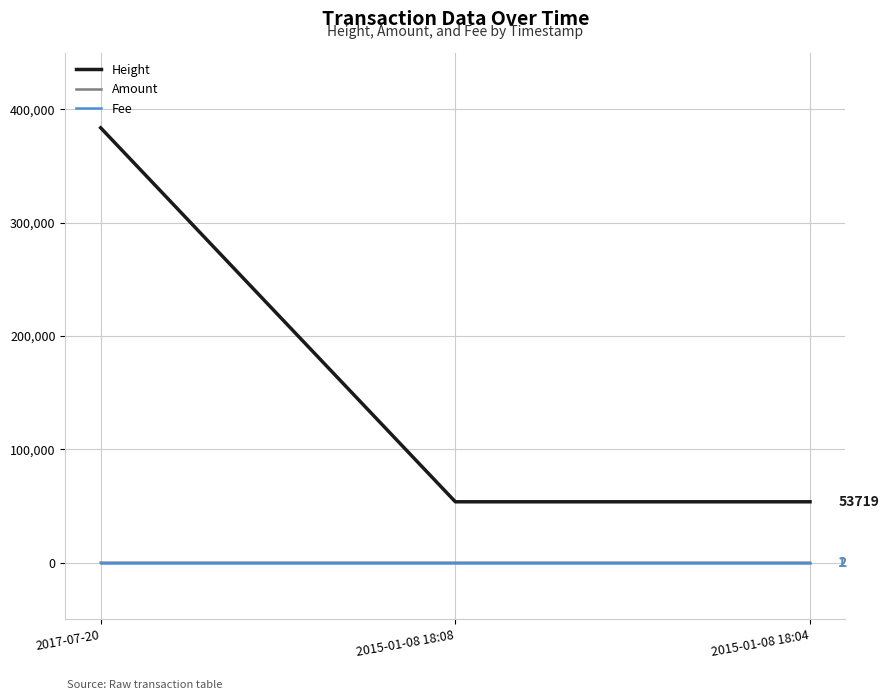

What is the difference between the highest and lowest values at 2017-07-20?

383777